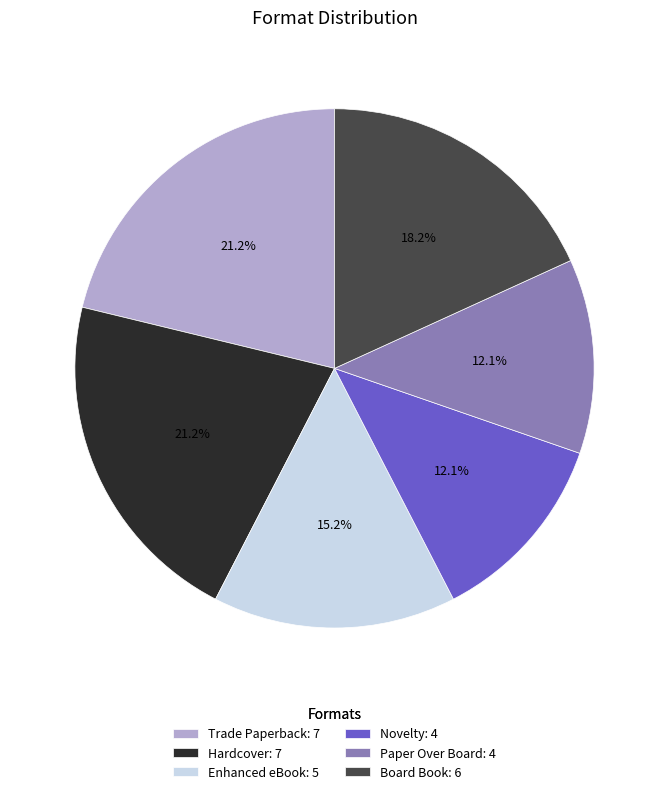

Is it true that Board Book is 8% of the pie?

False